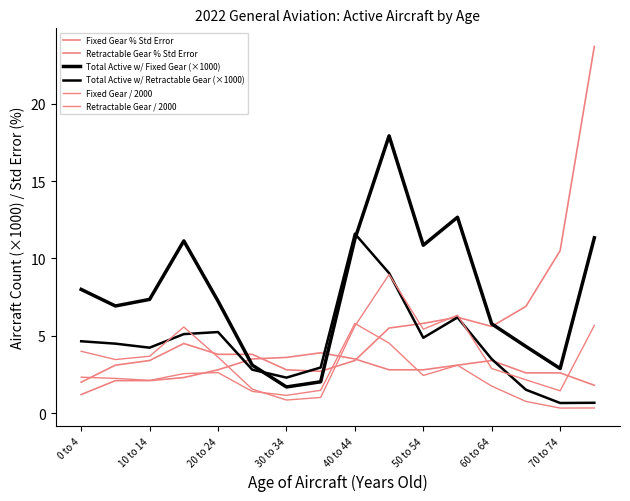

What is the value of the Total Active w/ Retractable Gear (×1000) point at the 2nd from the left?

4.5